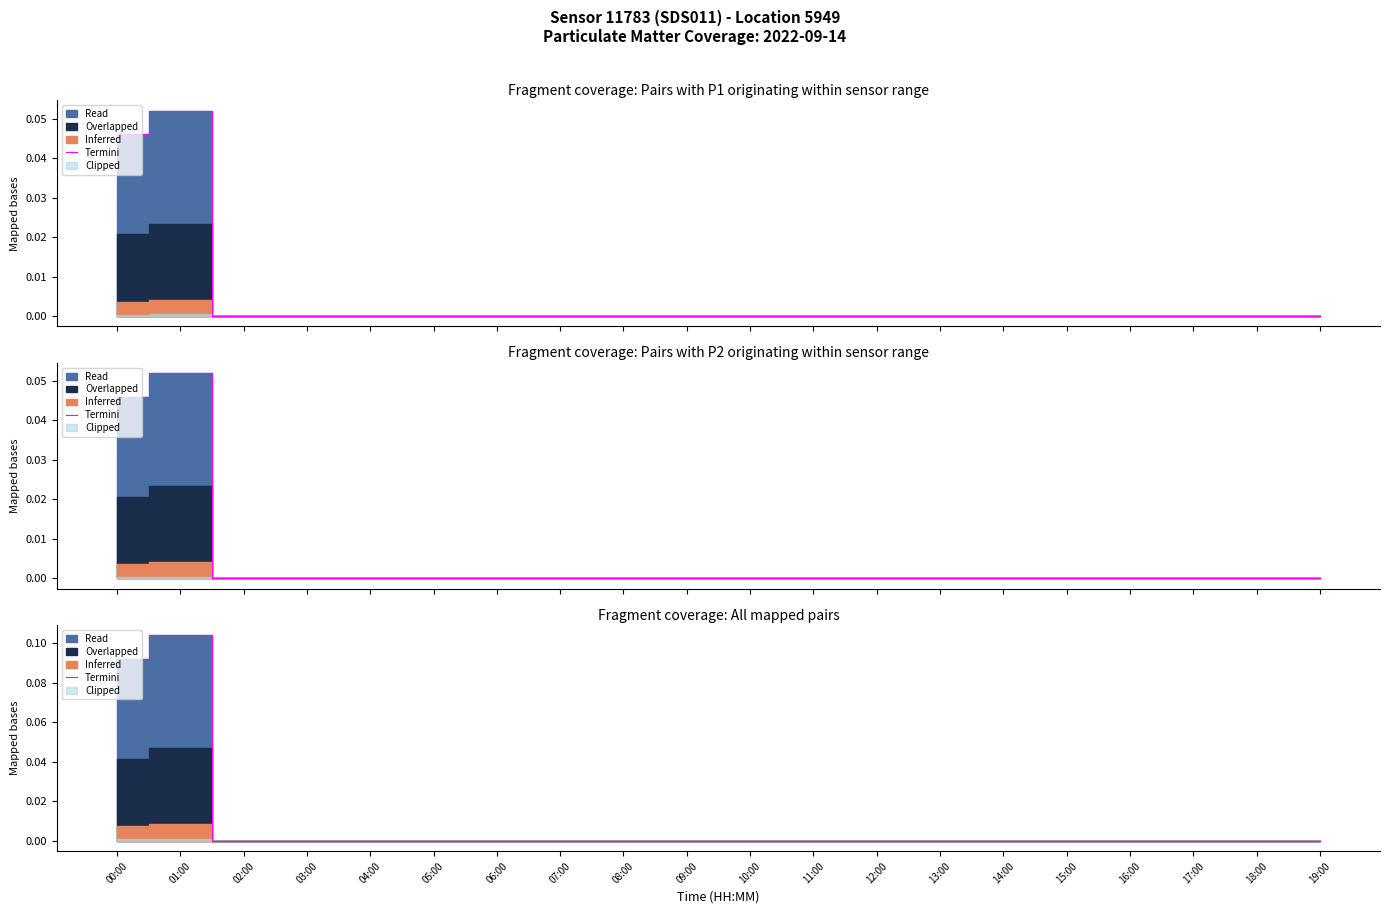

List the labels in order of value, largest first.

01:00, 00:00, 02:00, 03:00, 04:00, 05:00, 06:00, 07:00, 08:00, 09:00, 10:00, 11:00, 12:00, 13:00, 14:00, 15:00, 16:00, 17:00, 18:00, 19:00